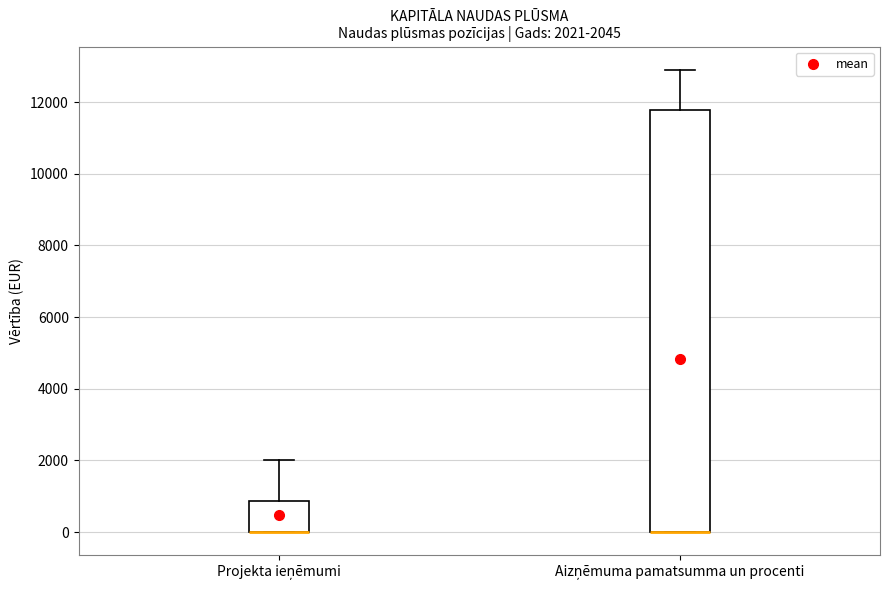

Comparing the boxes themselves (not the whiskers), which one is the tallest?

Aizņēmuma pamatsumma un procenti